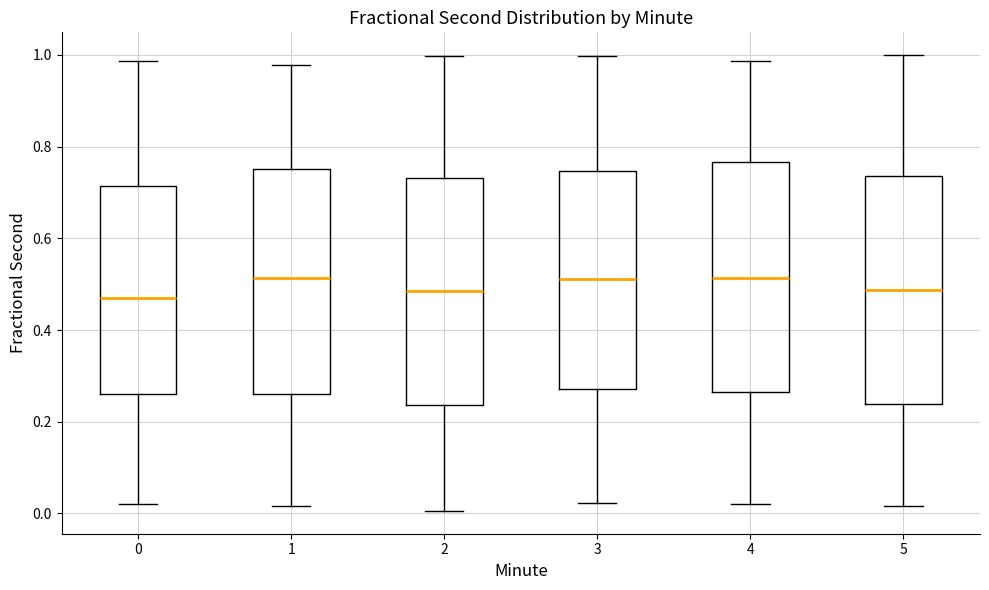

Where is the upper edge of the box at x = 5 on the y-axis? The values are not printed on the chart, so give them approximately, as read against the axis.

0.74